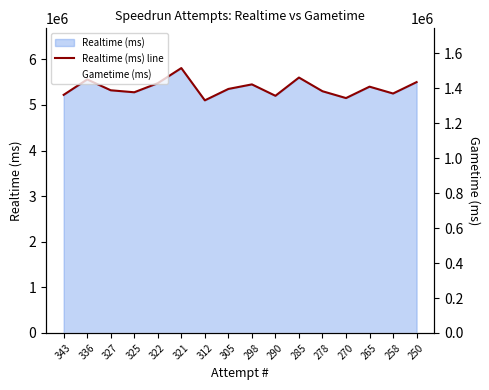

Reading left to right, extract all data points from this chart.

Realtime (ms) line: 5220559	5558468	5320864	5277064	5476107	5807652	5100000	5350000	5450000	5200000	5600000	5300000	5150000	5400000	5250000	5500000
Gametime (ms): 0	0	0	0	0	0	0	0	0	0	0	0	0	0	0	0